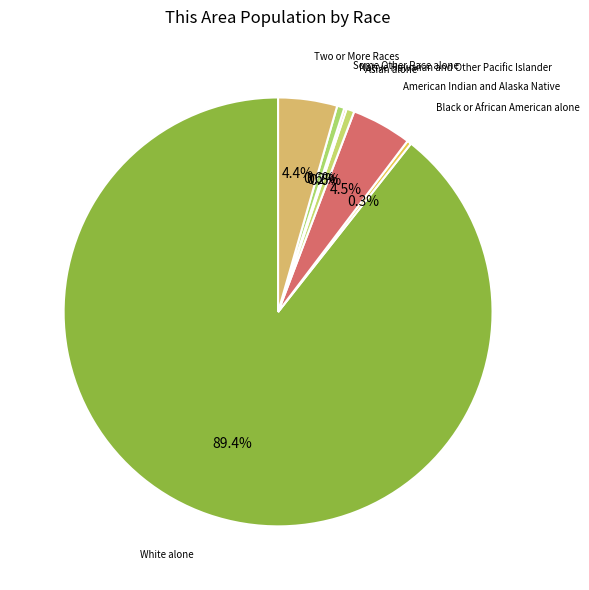

Between Asian alone and Two or More Races, which is larger?

Two or More Races